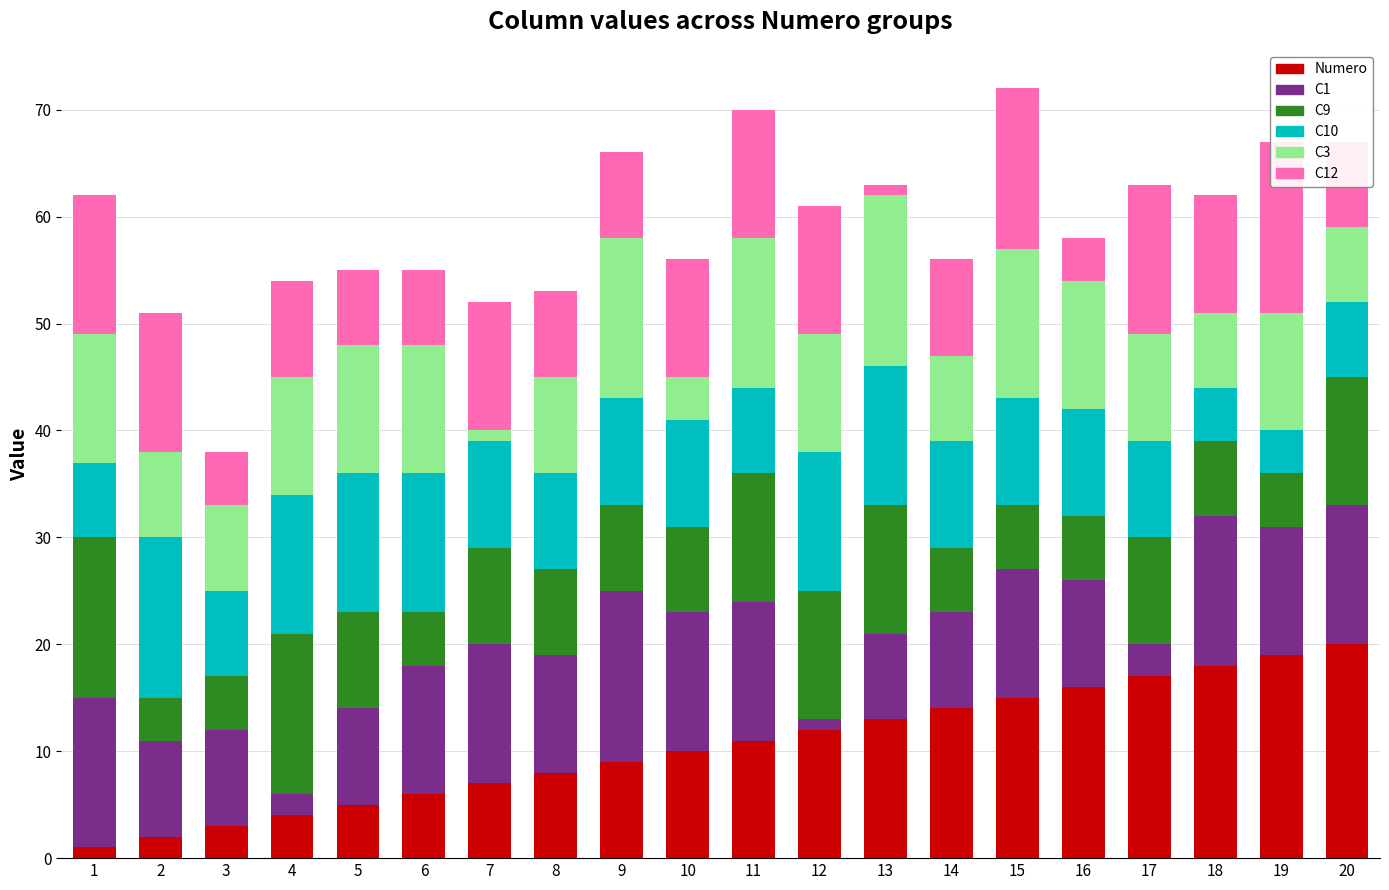

Reading left to right, extract all data points from this chart.

Numero: 1	2	3	4	5	6	7	8	9	10	11	12	13	14	15	16	17	18	19	20
C1: 14	9	9	2	9	12	13	11	16	13	13	1	8	9	12	10	3	14	12	13
C9: 15	4	5	15	9	5	9	8	8	8	12	12	12	6	6	6	10	7	5	12
C10: 7	15	8	13	13	13	10	9	10	10	8	13	13	10	10	10	9	5	4	7
C3: 12	8	8	11	12	12	1	9	15	4	14	11	16	8	14	12	10	7	11	7
C12: 13	13	5	9	7	7	12	8	8	11	12	12	1	9	15	4	14	11	16	8